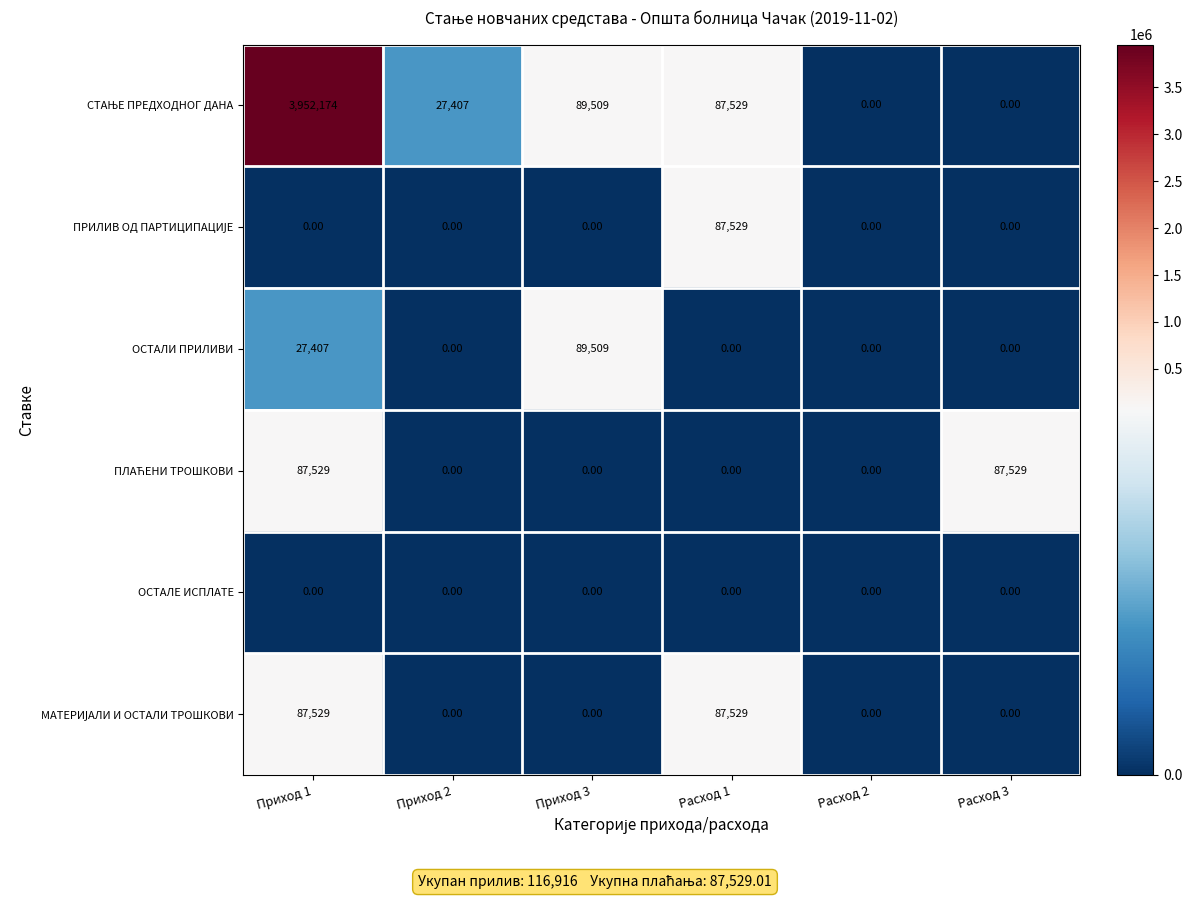

At which category is the sum across all series the highest?

Приход 1